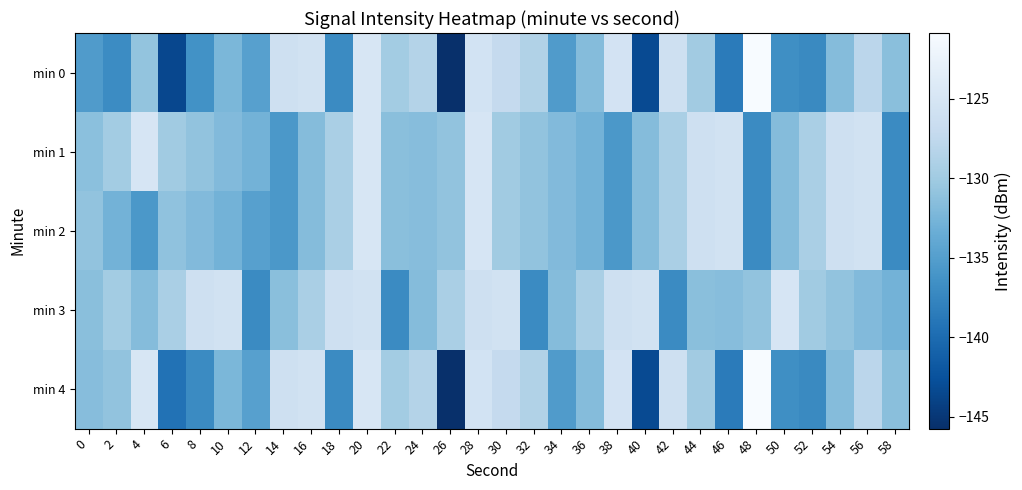

What is the spread (max minus min) of values at 20?

1.0